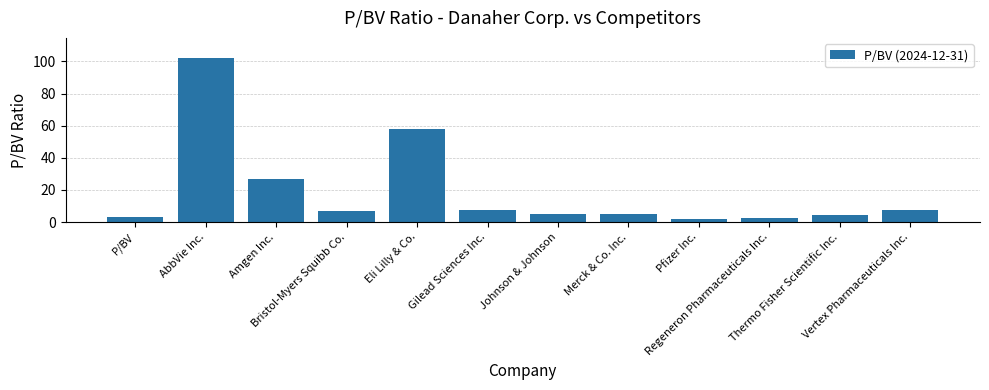

Which has a higher value, Thermo Fisher Scientific Inc. or AbbVie Inc.?

AbbVie Inc.